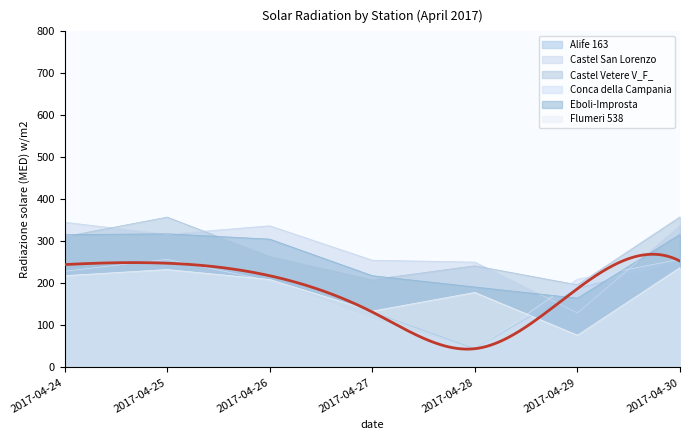

Which has a higher value, 2017-04-27 or 2017-04-25?

2017-04-25